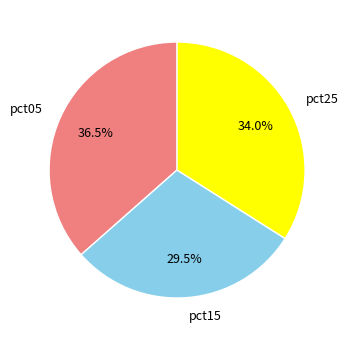

Which category has the smallest portion of the pie?

pct15